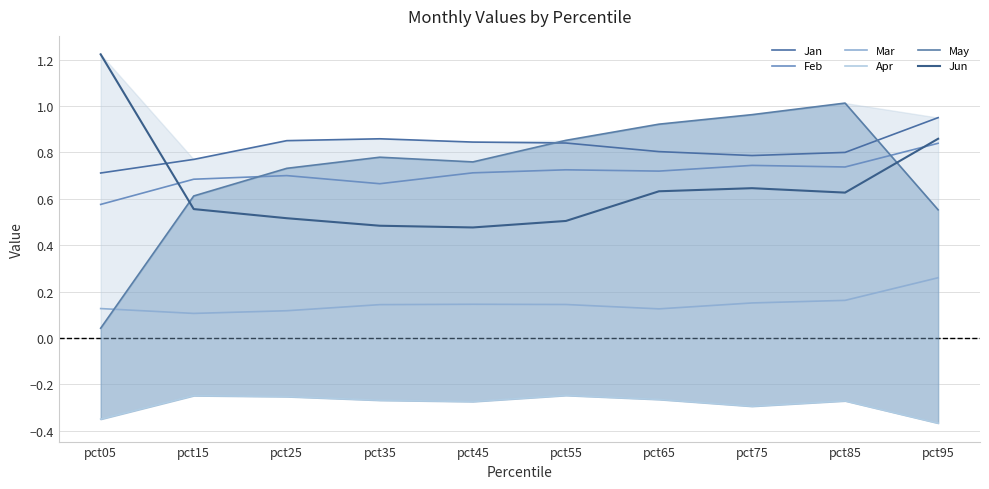

What is the sum of all Feb values?

7.1